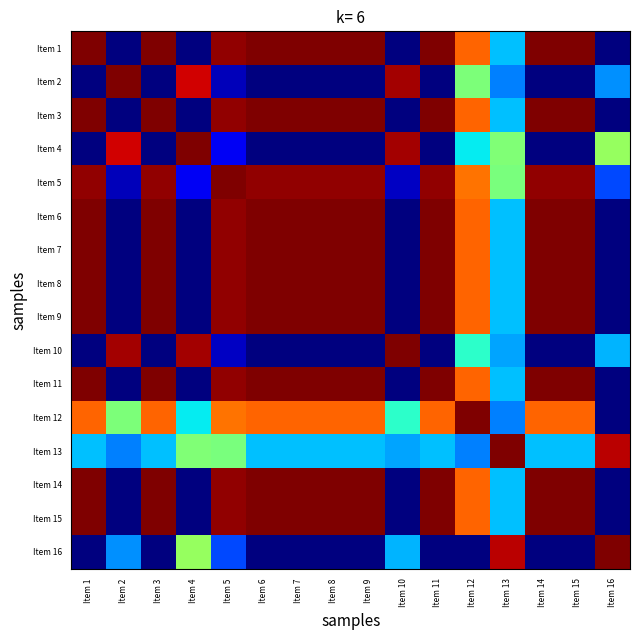

Reading left to right, what are all the values shown in this chart?

Item 1: Item 1=1.0	Item 2=0.0	Item 3=1.0	Item 4=0.0	Item 5=1.0	Item 6=1.0	Item 7=1.0	Item 8=1.0	Item 9=1.0	Item 10=0.0	Item 11=1.0	Item 12=0.8	Item 13=0.3	Item 14=1.0	Item 15=1.0	Item 16=0.0
Item 2: Item 1=0.0	Item 2=1.0	Item 3=0.0	Item 4=0.9	Item 5=0.1	Item 6=0.0	Item 7=0.0	Item 8=0.0	Item 9=0.0	Item 10=1.0	Item 11=0.0	Item 12=0.5	Item 13=0.3	Item 14=0.0	Item 15=0.0	Item 16=0.3
Item 3: Item 1=1.0	Item 2=0.0	Item 3=1.0	Item 4=0.0	Item 5=1.0	Item 6=1.0	Item 7=1.0	Item 8=1.0	Item 9=1.0	Item 10=0.0	Item 11=1.0	Item 12=0.8	Item 13=0.3	Item 14=1.0	Item 15=1.0	Item 16=0.0
Item 4: Item 1=0.0	Item 2=0.9	Item 3=0.0	Item 4=1.0	Item 5=0.1	Item 6=0.0	Item 7=0.0	Item 8=0.0	Item 9=0.0	Item 10=1.0	Item 11=0.0	Item 12=0.4	Item 13=0.5	Item 14=0.0	Item 15=0.0	Item 16=0.5
Item 5: Item 1=1.0	Item 2=0.1	Item 3=1.0	Item 4=0.1	Item 5=1.0	Item 6=1.0	Item 7=1.0	Item 8=1.0	Item 9=1.0	Item 10=0.1	Item 11=1.0	Item 12=0.8	Item 13=0.5	Item 14=1.0	Item 15=1.0	Item 16=0.2
Item 6: Item 1=1.0	Item 2=0.0	Item 3=1.0	Item 4=0.0	Item 5=1.0	Item 6=1.0	Item 7=1.0	Item 8=1.0	Item 9=1.0	Item 10=0.0	Item 11=1.0	Item 12=0.8	Item 13=0.3	Item 14=1.0	Item 15=1.0	Item 16=0.0
Item 7: Item 1=1.0	Item 2=0.0	Item 3=1.0	Item 4=0.0	Item 5=1.0	Item 6=1.0	Item 7=1.0	Item 8=1.0	Item 9=1.0	Item 10=0.0	Item 11=1.0	Item 12=0.8	Item 13=0.3	Item 14=1.0	Item 15=1.0	Item 16=0.0
Item 8: Item 1=1.0	Item 2=0.0	Item 3=1.0	Item 4=0.0	Item 5=1.0	Item 6=1.0	Item 7=1.0	Item 8=1.0	Item 9=1.0	Item 10=0.0	Item 11=1.0	Item 12=0.8	Item 13=0.3	Item 14=1.0	Item 15=1.0	Item 16=0.0
Item 9: Item 1=1.0	Item 2=0.0	Item 3=1.0	Item 4=0.0	Item 5=1.0	Item 6=1.0	Item 7=1.0	Item 8=1.0	Item 9=1.0	Item 10=0.0	Item 11=1.0	Item 12=0.8	Item 13=0.3	Item 14=1.0	Item 15=1.0	Item 16=0.0
Item 10: Item 1=0.0	Item 2=1.0	Item 3=0.0	Item 4=1.0	Item 5=0.1	Item 6=0.0	Item 7=0.0	Item 8=0.0	Item 9=0.0	Item 10=1.0	Item 11=0.0	Item 12=0.4	Item 13=0.3	Item 14=0.0	Item 15=0.0	Item 16=0.3
Item 11: Item 1=1.0	Item 2=0.0	Item 3=1.0	Item 4=0.0	Item 5=1.0	Item 6=1.0	Item 7=1.0	Item 8=1.0	Item 9=1.0	Item 10=0.0	Item 11=1.0	Item 12=0.8	Item 13=0.3	Item 14=1.0	Item 15=1.0	Item 16=0.0
Item 12: Item 1=0.8	Item 2=0.5	Item 3=0.8	Item 4=0.4	Item 5=0.8	Item 6=0.8	Item 7=0.8	Item 8=0.8	Item 9=0.8	Item 10=0.4	Item 11=0.8	Item 12=1.0	Item 13=0.3	Item 14=0.8	Item 15=0.8	Item 16=0.0
Item 13: Item 1=0.3	Item 2=0.3	Item 3=0.3	Item 4=0.5	Item 5=0.5	Item 6=0.3	Item 7=0.3	Item 8=0.3	Item 9=0.3	Item 10=0.3	Item 11=0.3	Item 12=0.3	Item 13=1.0	Item 14=0.3	Item 15=0.3	Item 16=0.9
Item 14: Item 1=1.0	Item 2=0.0	Item 3=1.0	Item 4=0.0	Item 5=1.0	Item 6=1.0	Item 7=1.0	Item 8=1.0	Item 9=1.0	Item 10=0.0	Item 11=1.0	Item 12=0.8	Item 13=0.3	Item 14=1.0	Item 15=1.0	Item 16=0.0
Item 15: Item 1=1.0	Item 2=0.0	Item 3=1.0	Item 4=0.0	Item 5=1.0	Item 6=1.0	Item 7=1.0	Item 8=1.0	Item 9=1.0	Item 10=0.0	Item 11=1.0	Item 12=0.8	Item 13=0.3	Item 14=1.0	Item 15=1.0	Item 16=0.0
Item 16: Item 1=0.0	Item 2=0.3	Item 3=0.0	Item 4=0.5	Item 5=0.2	Item 6=0.0	Item 7=0.0	Item 8=0.0	Item 9=0.0	Item 10=0.3	Item 11=0.0	Item 12=0.0	Item 13=0.9	Item 14=0.0	Item 15=0.0	Item 16=1.0